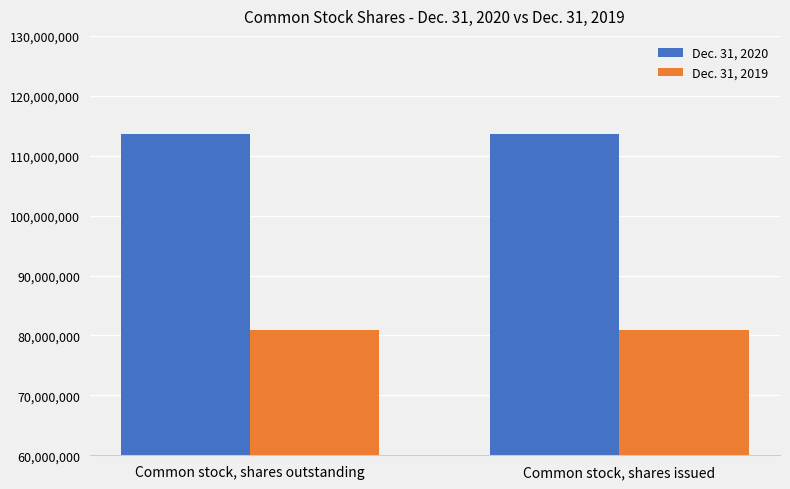

What is the sum of the Dec. 31, 2019 values at Common stock, shares outstanding and Common stock, shares issued?

161776268